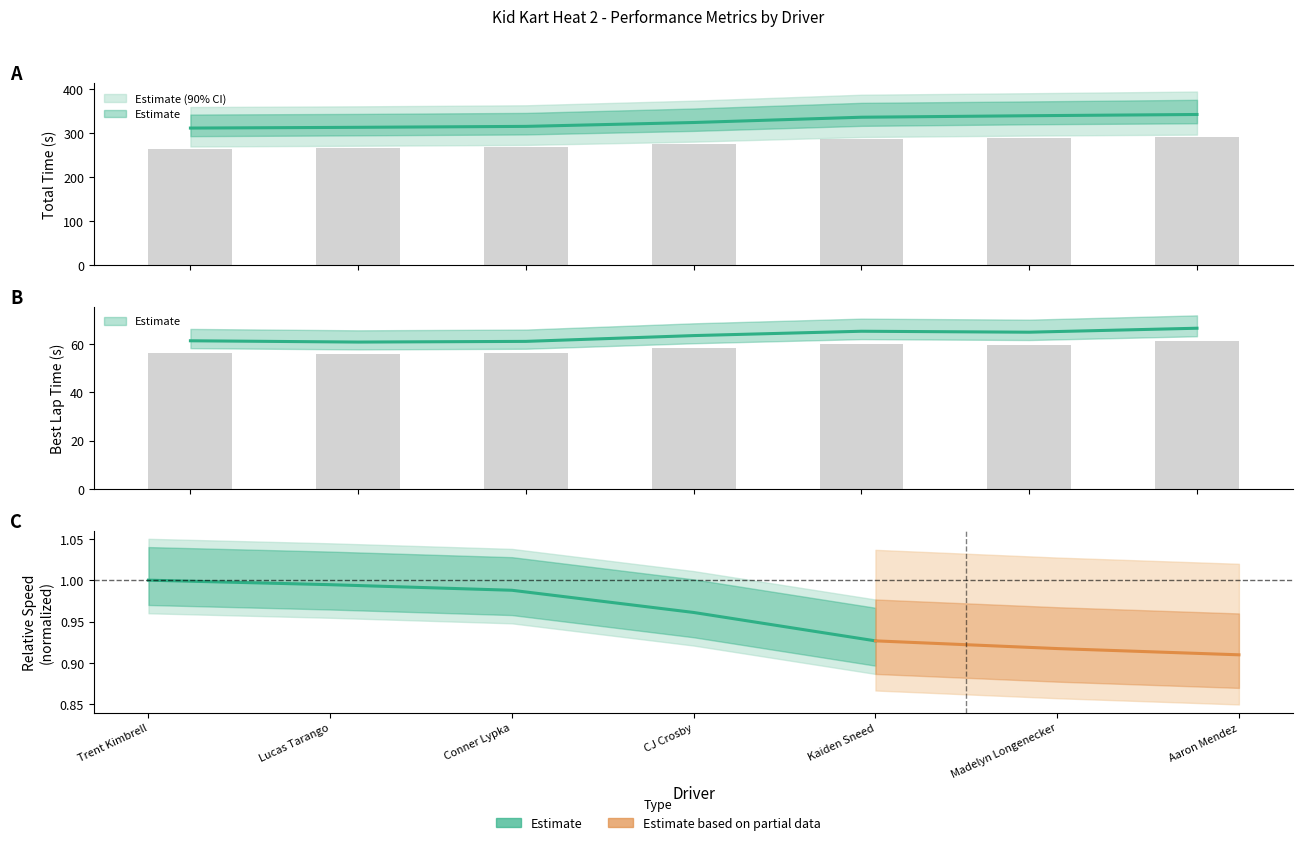

Reading left to right, extract all data points from this chart.

Total Time: 264.3	265.7	267.5	275.0	285.2	288.1	290.5
Best Lap time: 61.4	60.9	61.1	63.5	65.3	64.9	66.6
Best Speed: 56.5	56.0	56.2	58.5	60.1	59.7	61.3
Average Speed: 310.9	312.6	314.8	323.5	335.5	338.9	341.7